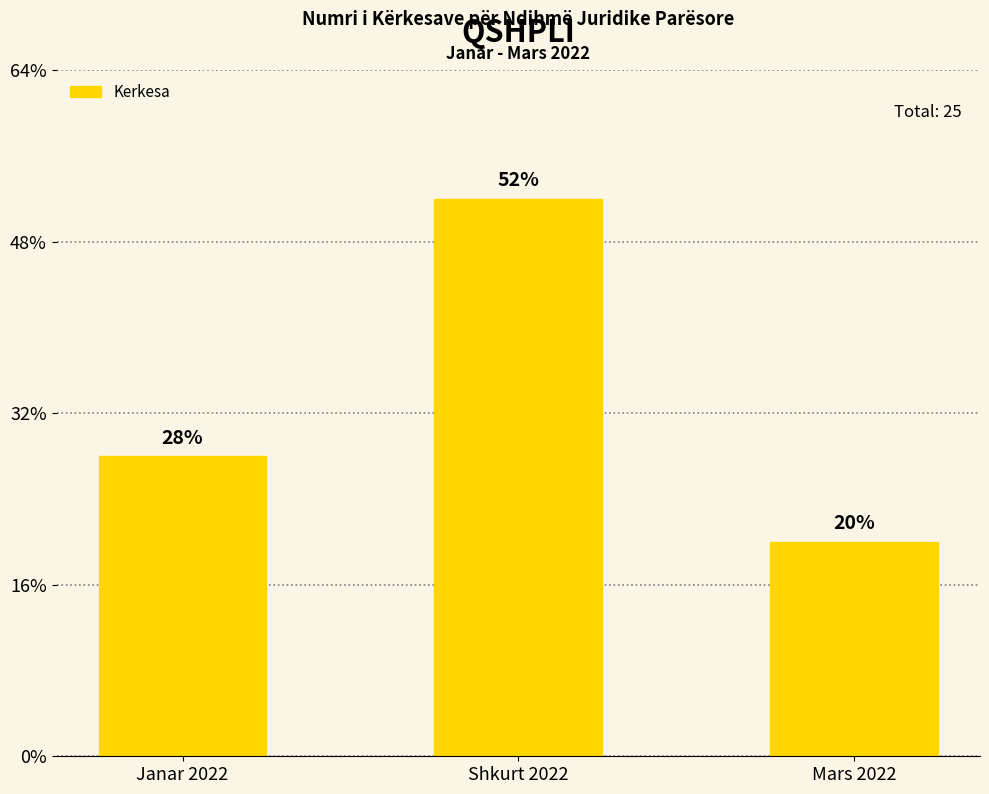

What is the ratio of the value at Janar 2022 to the value at Shkurt 2022?

0.5